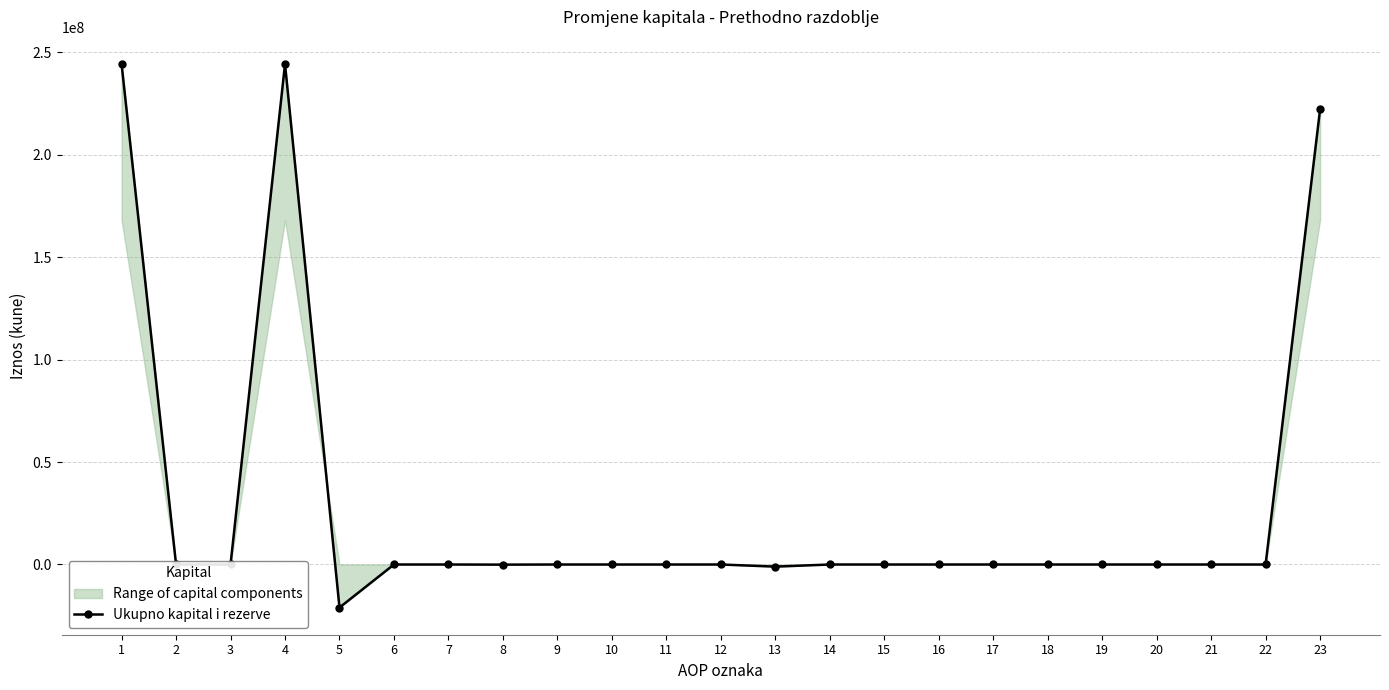

Does the chart display data point markers on the line(s)?

Yes